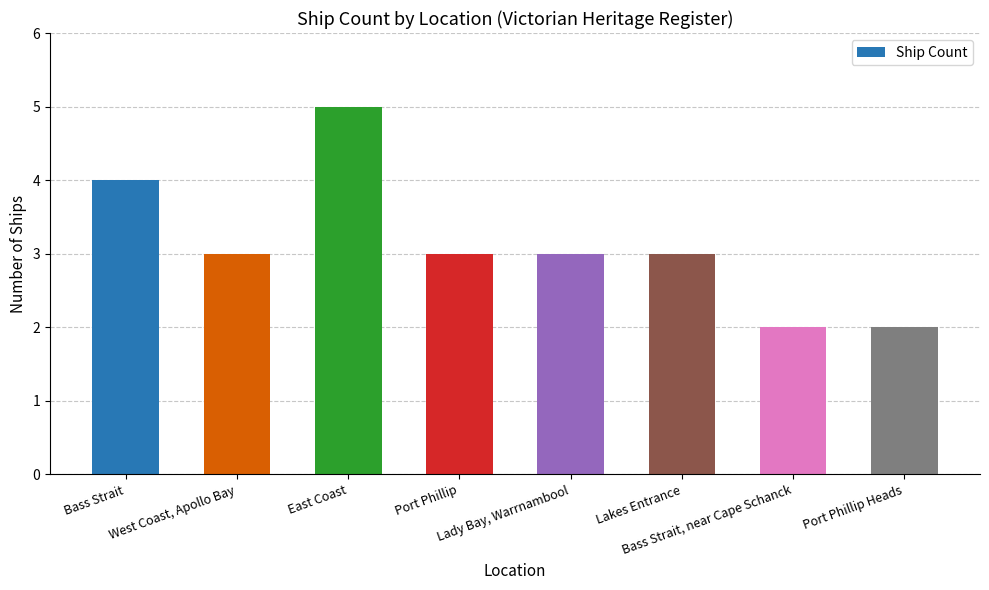

What is the smallest value displayed?

2